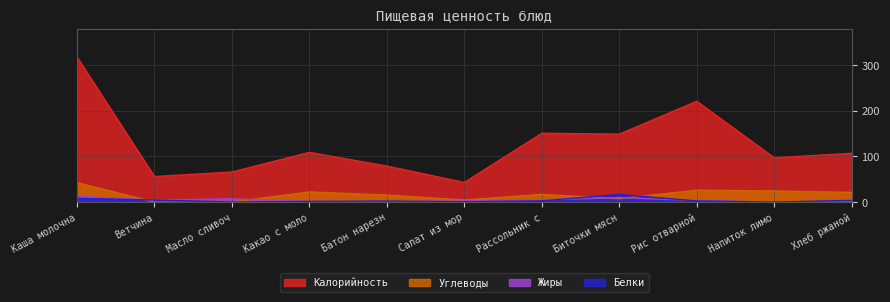

How many intersections are there between Углеводы and Белки?

3